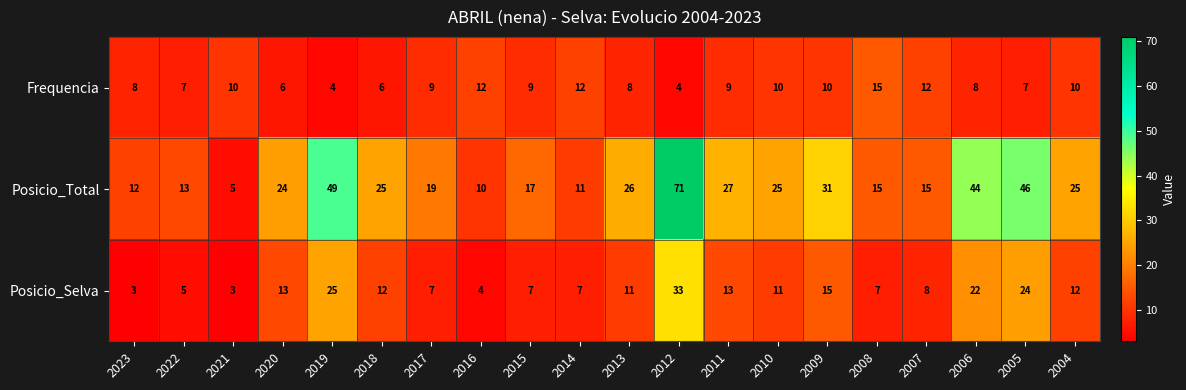

List the series in order of their overall mean, highest first.

Posicio_Total, Posicio_Selva, Frequencia